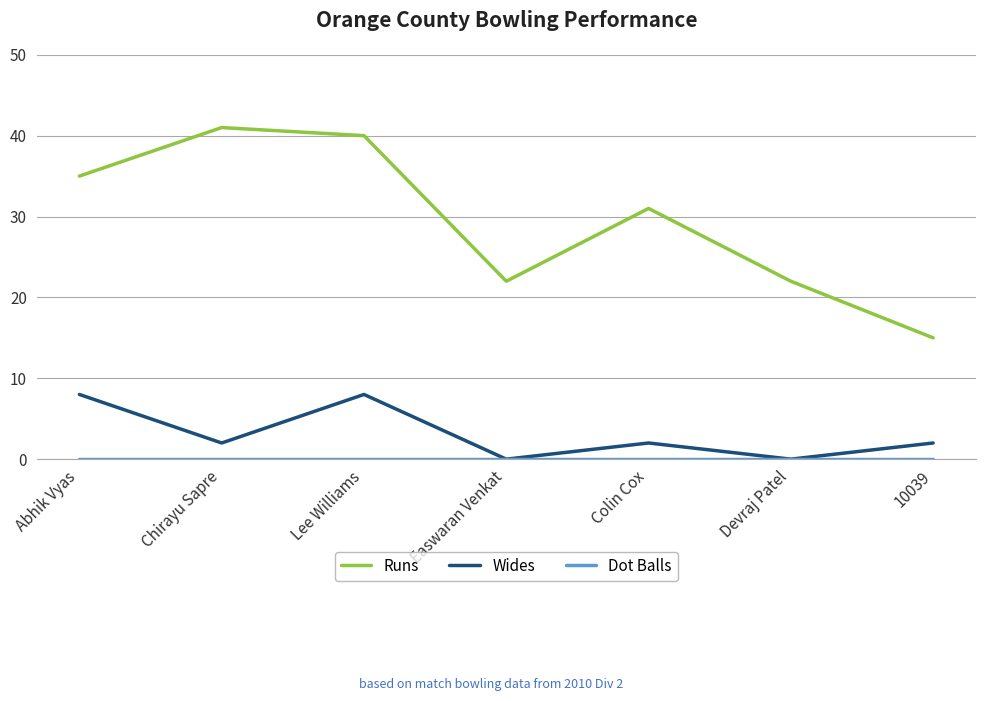

Is it true that Wides equals 8 at Abhik Vyas?

True